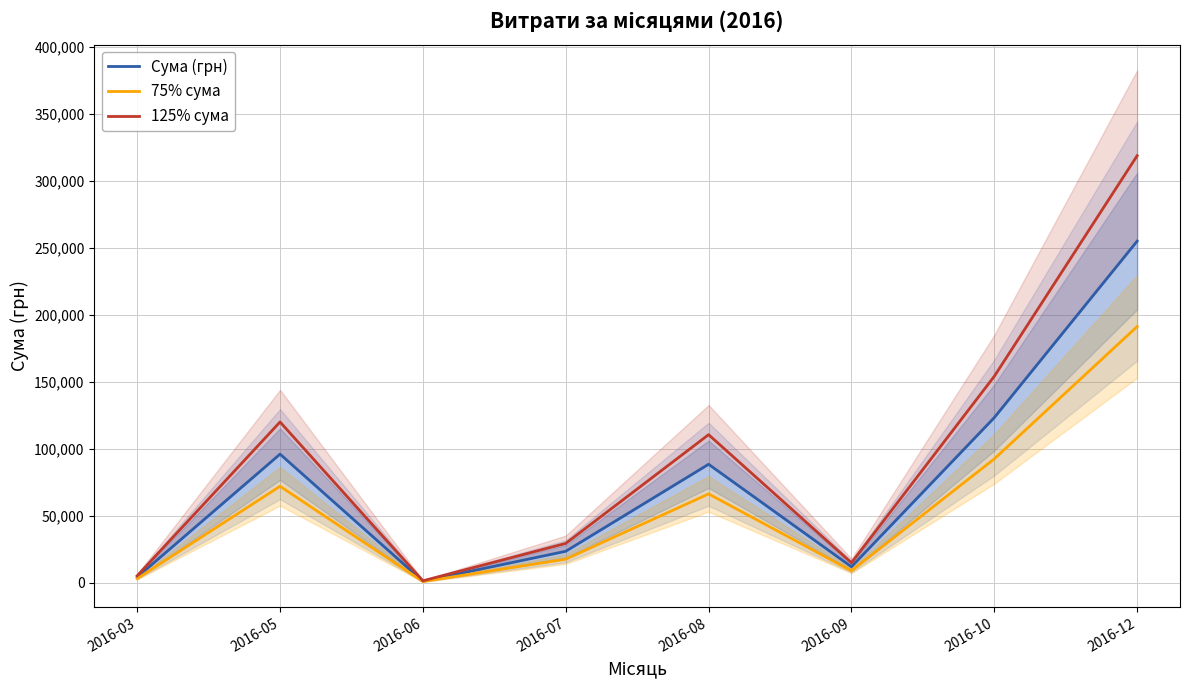

What is the value of the Сума (грн) point at the 7th from the left?

123360.1